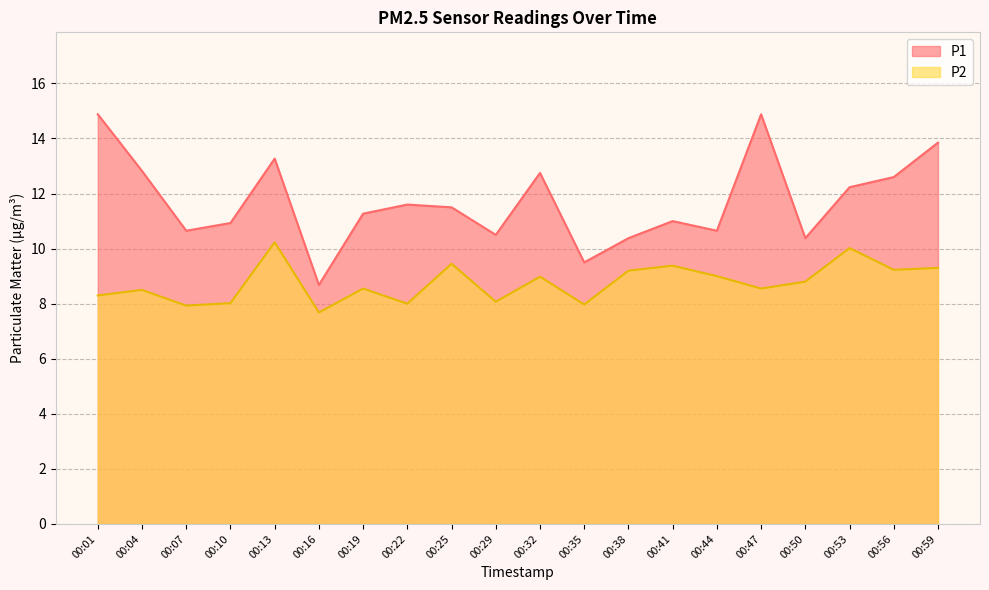

How many distinct data groups are displayed?

2